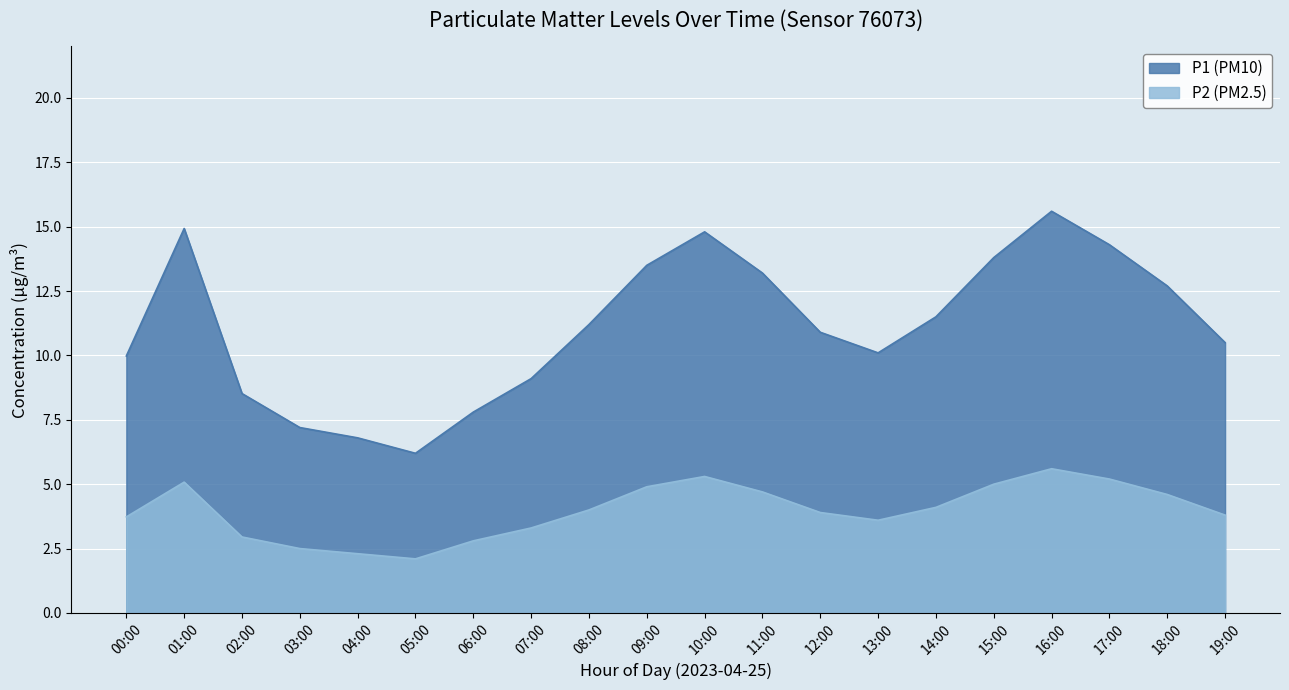

Reading left to right, what are all the values shown in this chart?

10.0	14.9	8.5	7.2	6.8	6.2	7.8	9.1	11.2	13.5	14.8	13.2	10.9	10.1	11.5	13.8	15.6	14.3	12.7	10.5